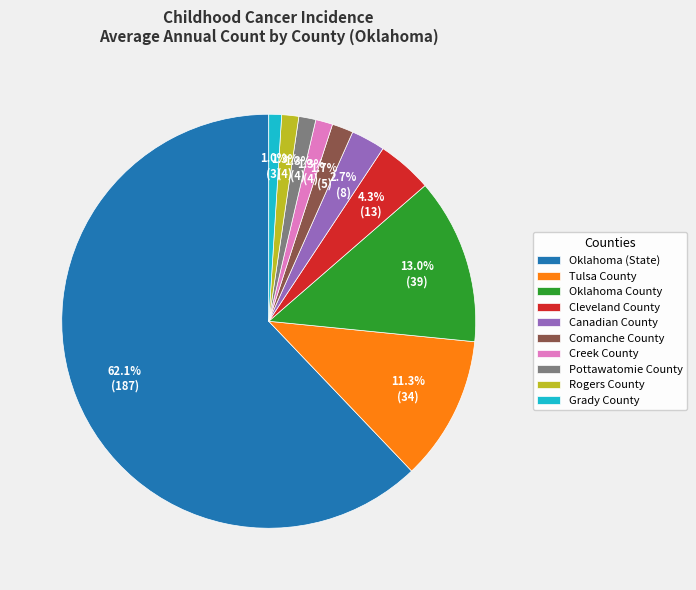

To the nearest percent, what portion does Comanche County represent?

2%